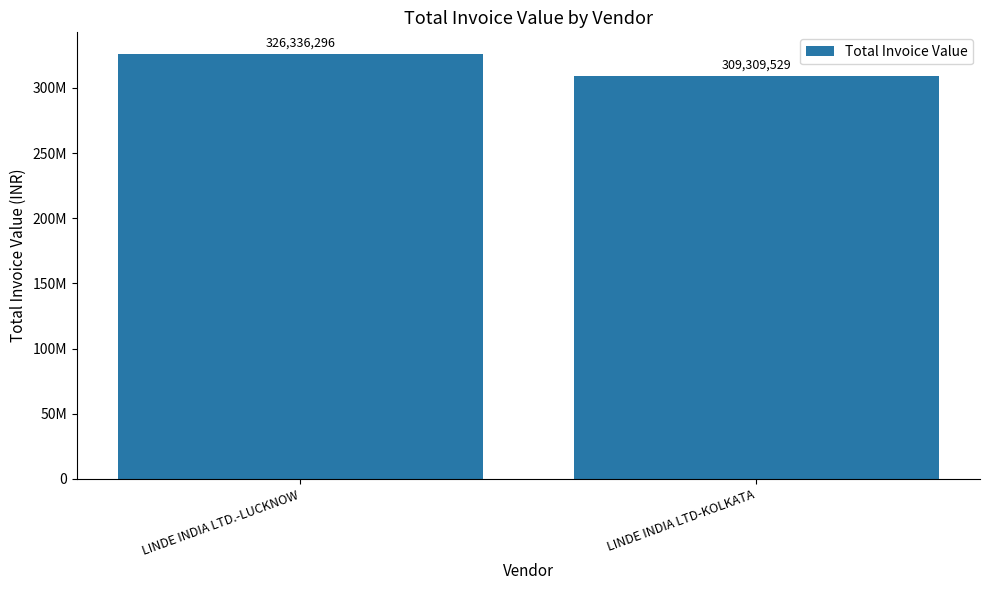

What is the difference between the maximum and minimum values?

17026767